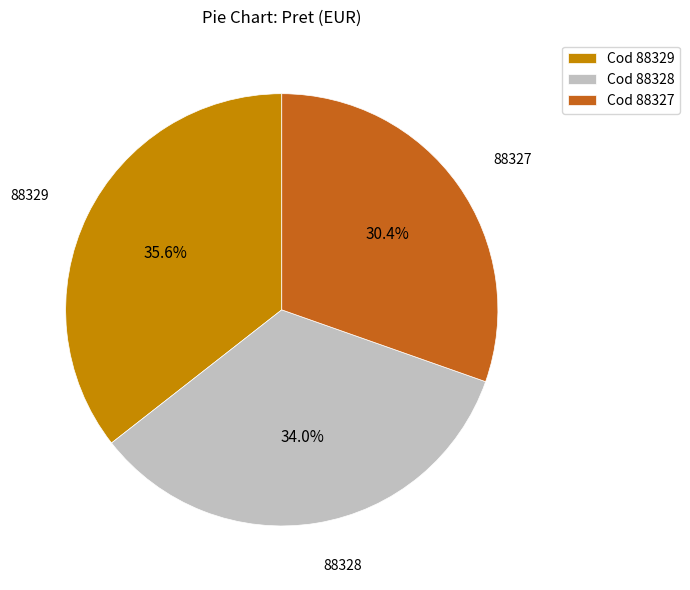

To the nearest percent, what is the difference between the largest and smallest slice percentages?

5%